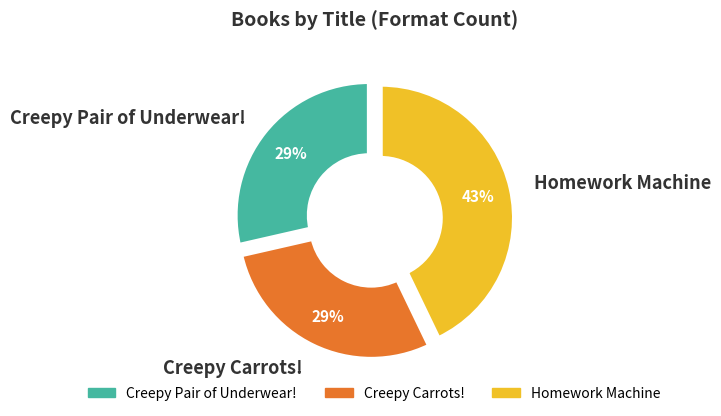

Combined, what portion of the pie is Creepy Pair of Underwear! and Creepy Carrots!?

57.1%